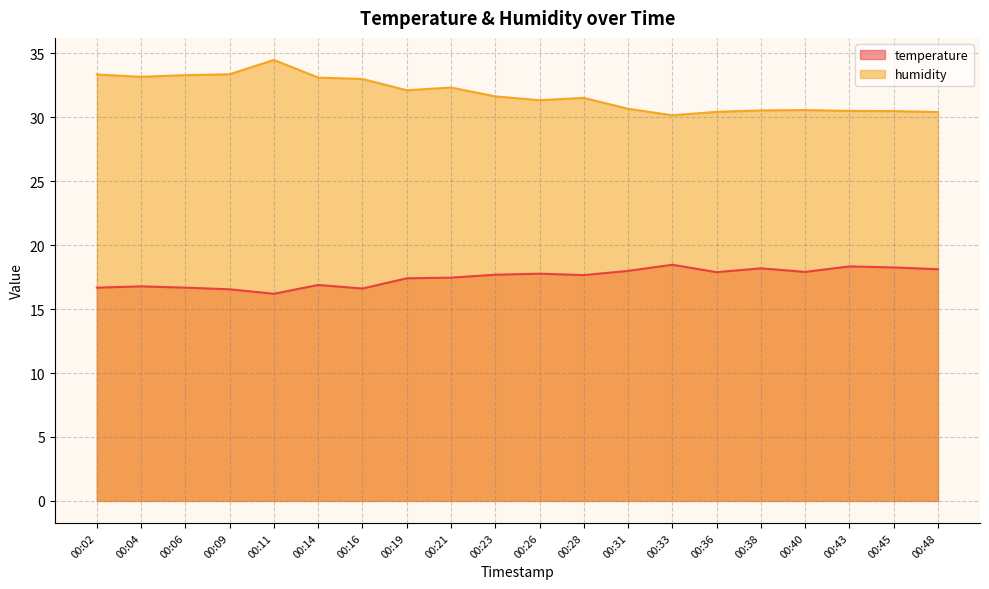

Where does the temperature series first go above 17?

00:19